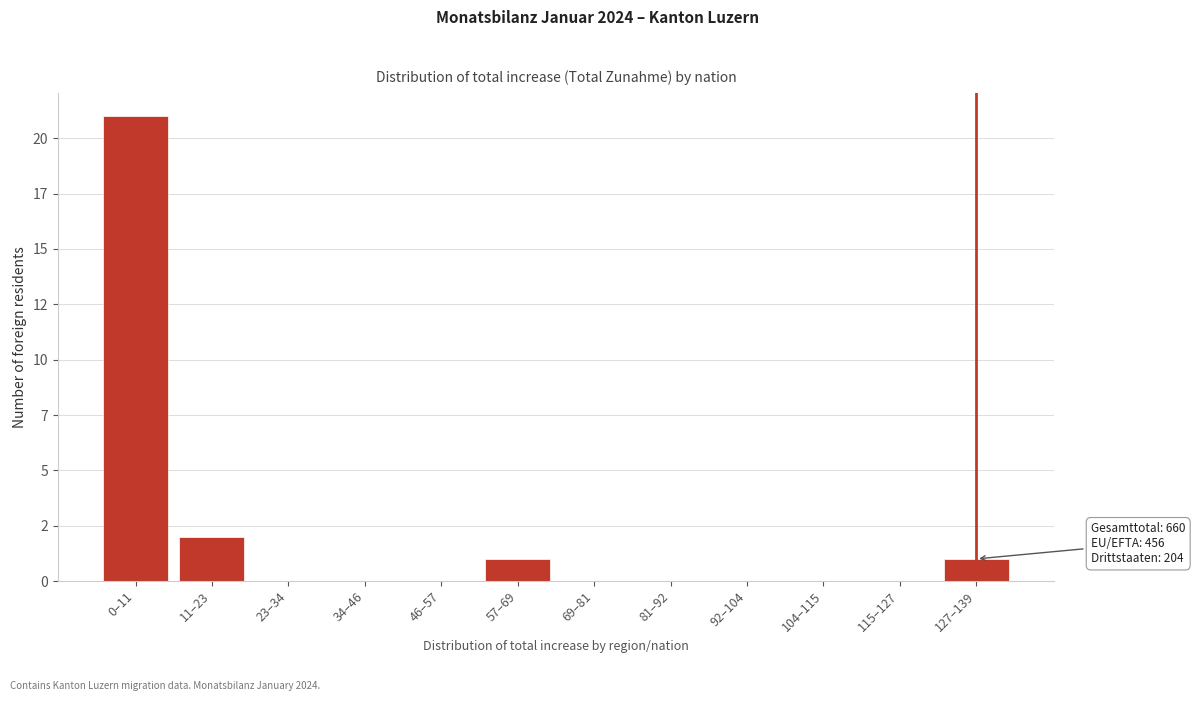

Are the bars horizontal?

No